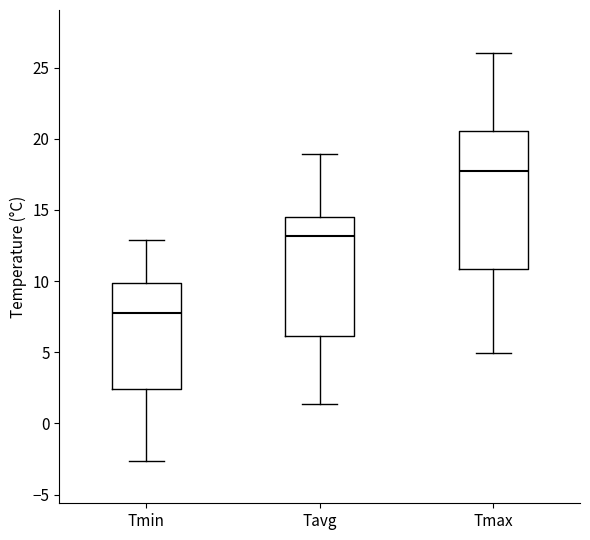

Where does the lower whisker of the box for Tmax end on the y-axis? The values are not printed on the chart, so give them approximately, as read against the axis.

5.0